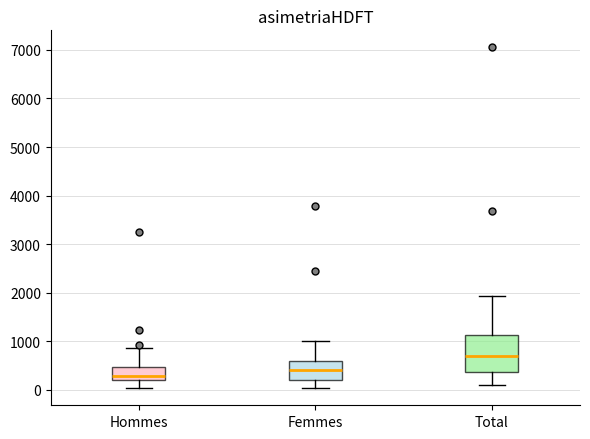

Which box is the tallest, from its lower edge to its upper edge?

Total